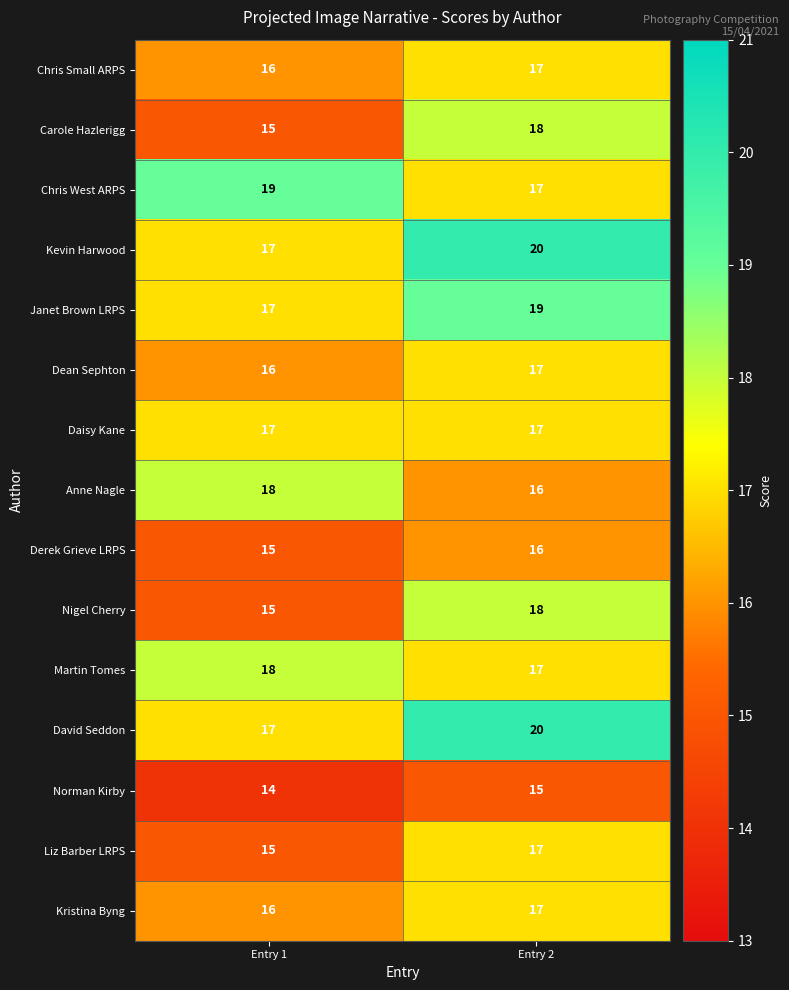

At which category does the chart reach its peak across all series?

Entry 2